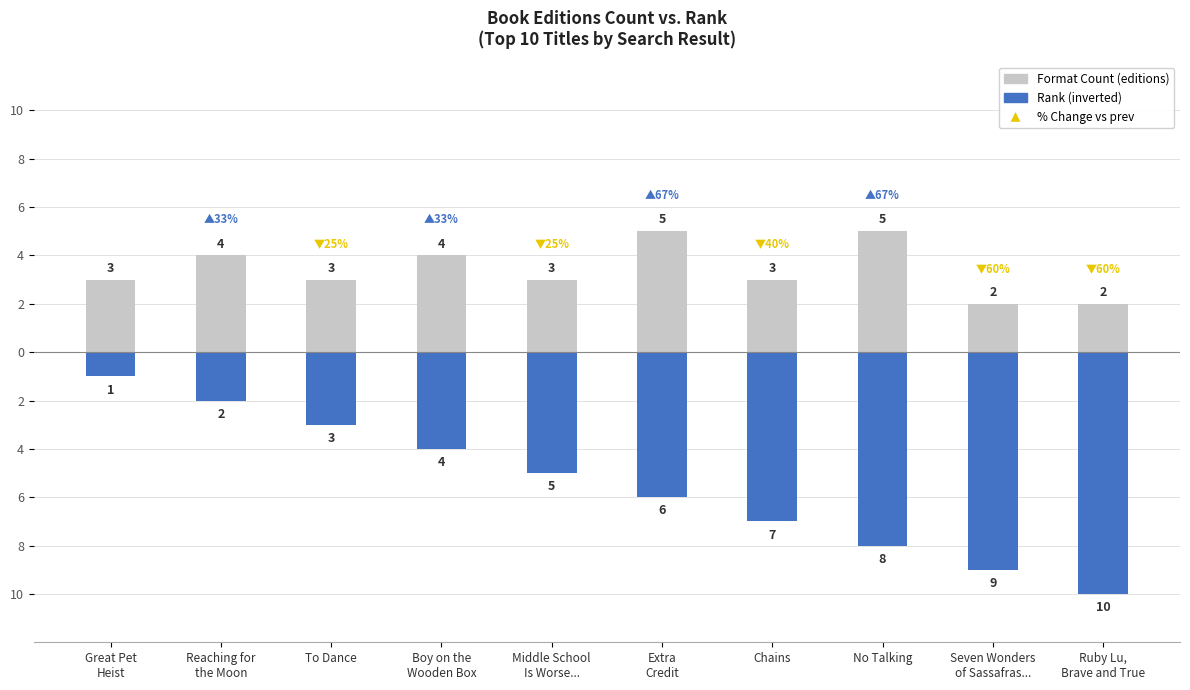

Reading right to left, transcribe all the data shown in this chart.

Format Count (editions): 2	2	5	3	5	3	4	3	4	3
Rank (inverted): -10	-9	-8	-7	-6	-5	-4	-3	-2	-1